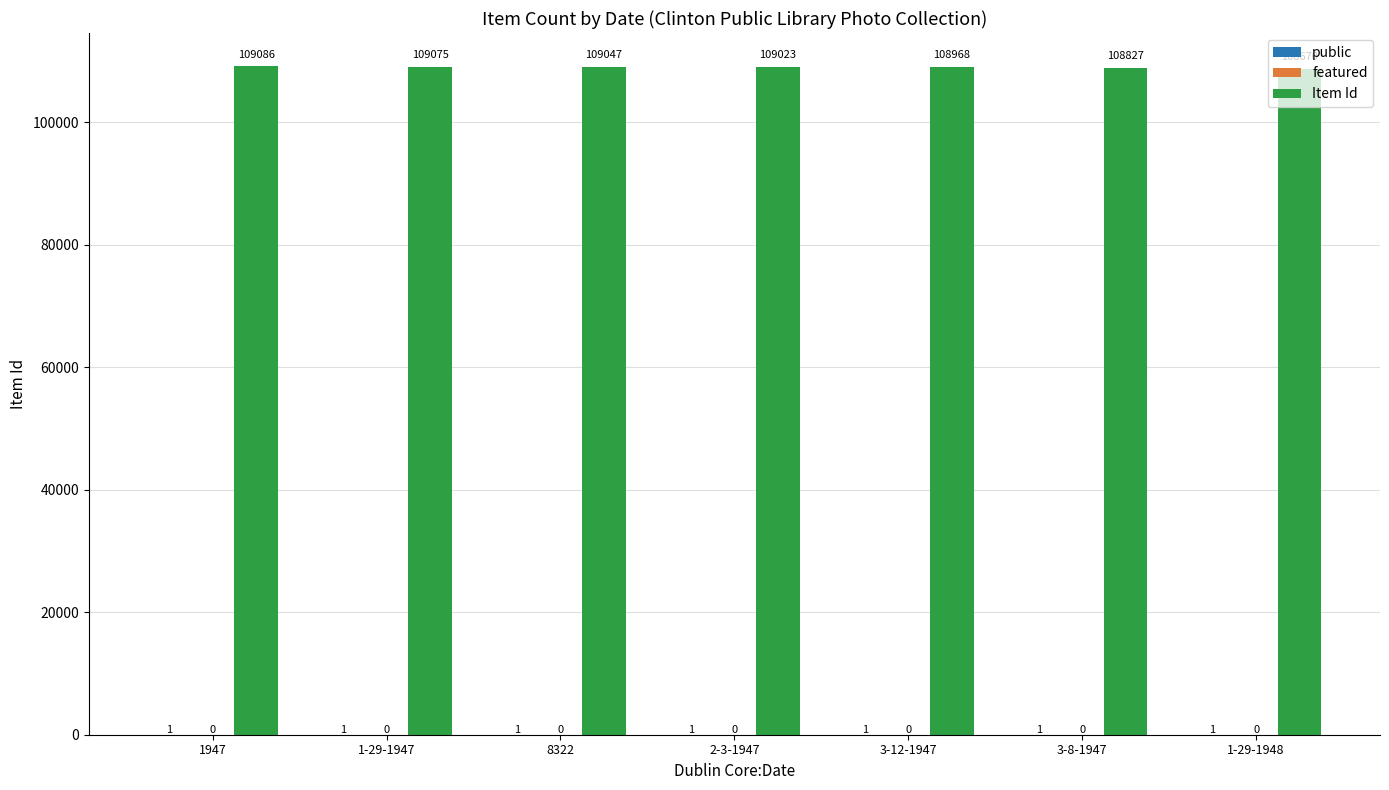

What is the sum of the Item Id values at 3-12-1947 and 2-3-1947?

217991